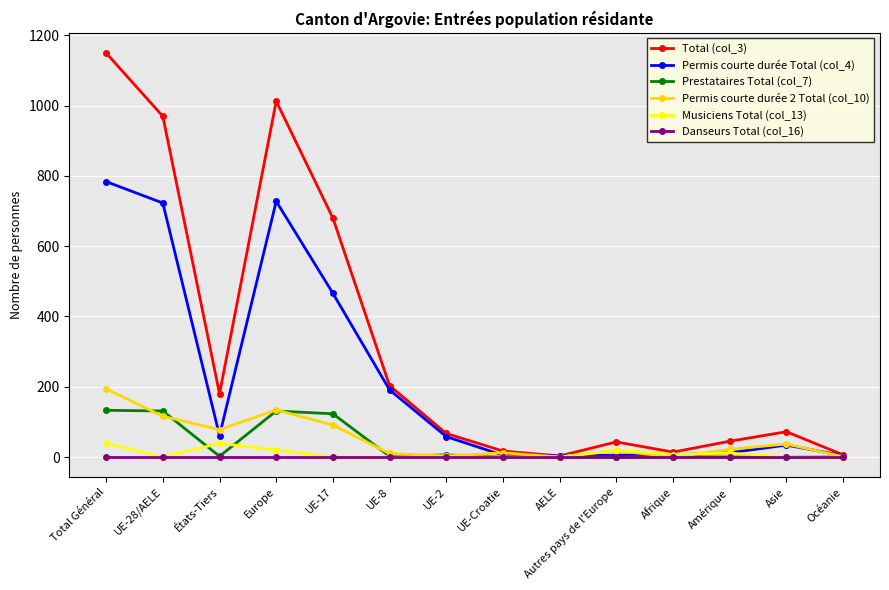

In Permis courte durée Total (col_4), how many points are higher than both neighbors (excluding endpoints)?

2